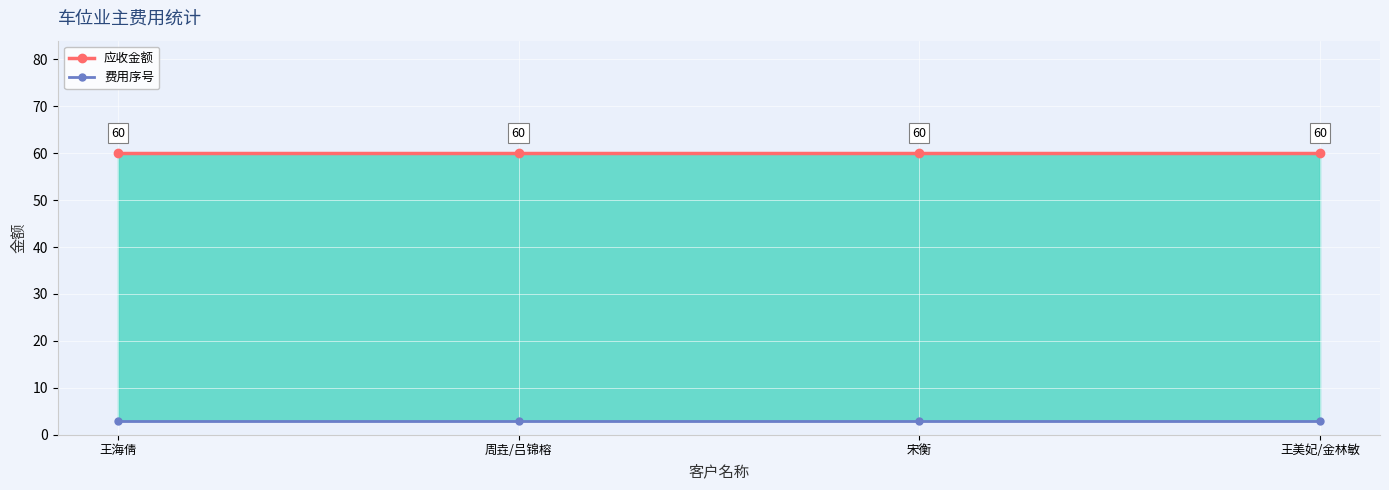

What is the minimum value for 费用序号?

3